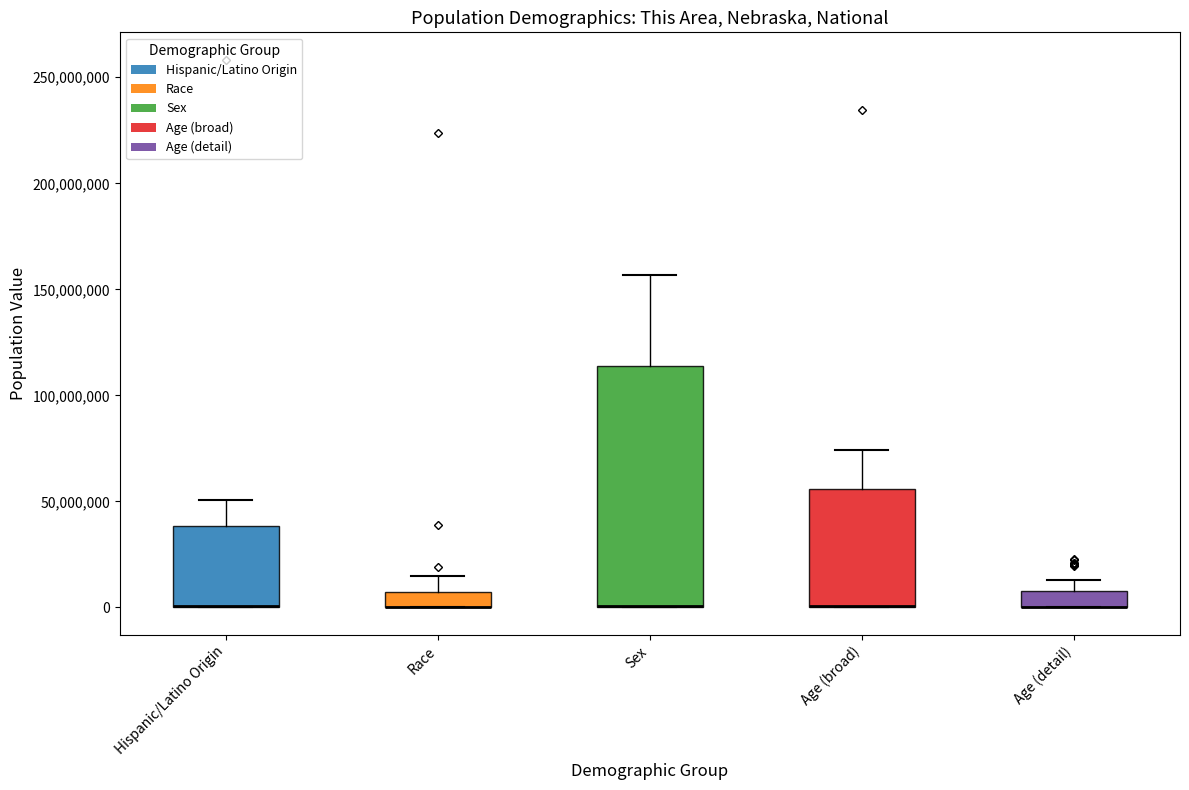

Where does the upper whisker of the box for Age (detail) end on the y-axis? The values are not printed on the chart, so give them approximately, as read against the axis.

15000000